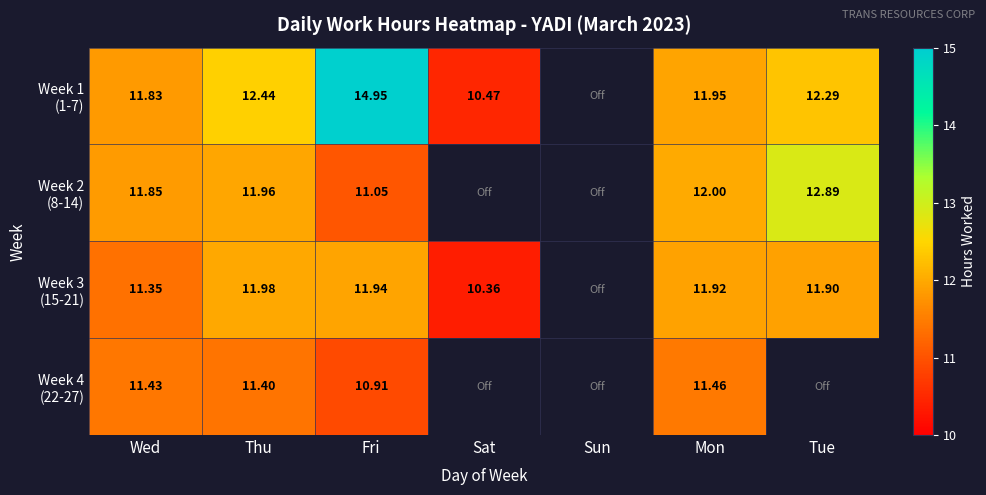

How many series are shown in this chart?

4